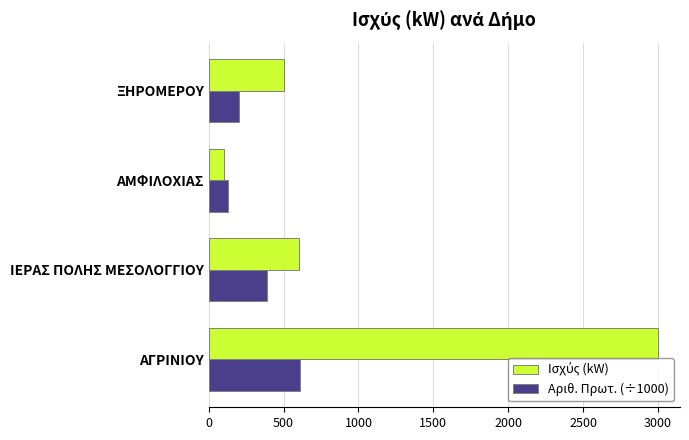

What is the lowest value of the Αριθ. Πρωτ. (÷1000) series?

129.7